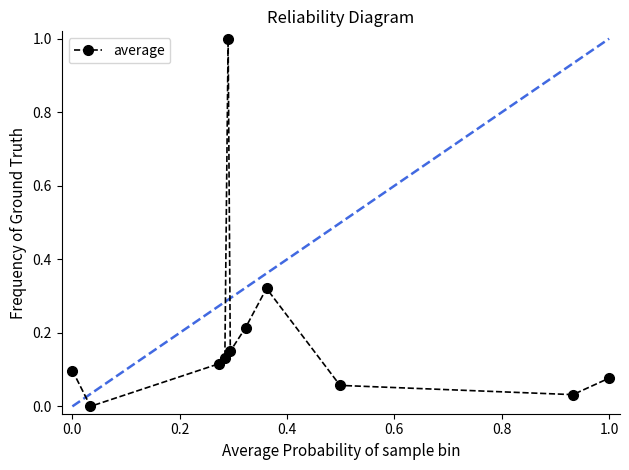

What is the greatest value displayed?

1.0